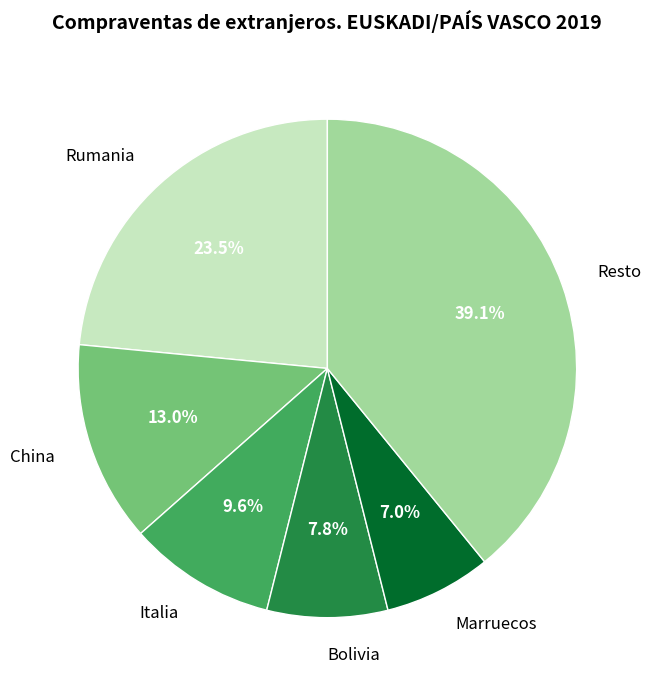

Is there any slice that represents more than half of the pie?

No